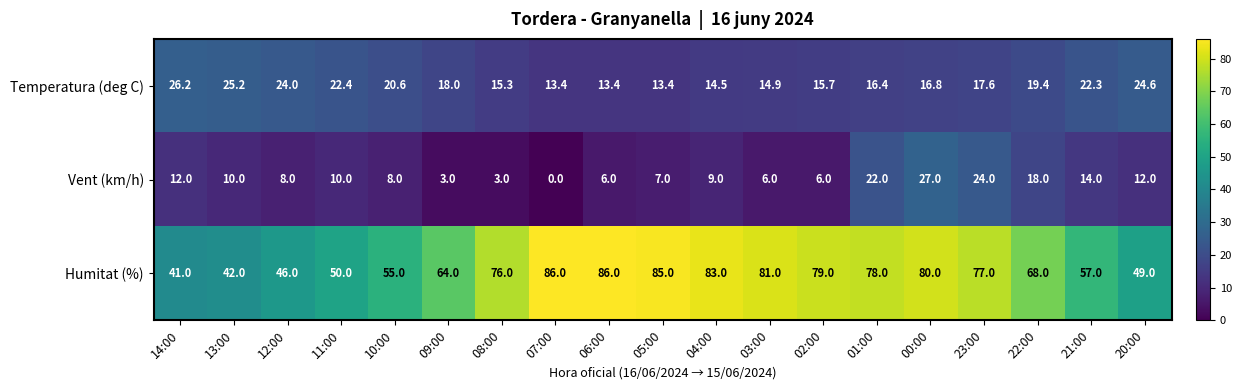

Is it true that Vent (km/h) equals 27.0 at 00:00?

True